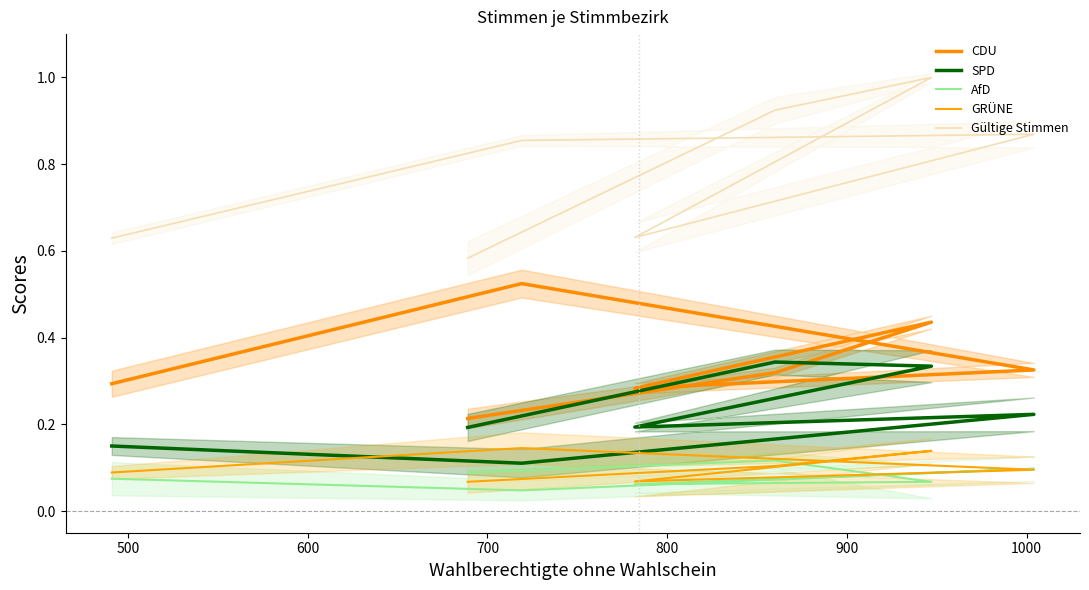

What is the spread (max minus min) of values at 600?

0.9